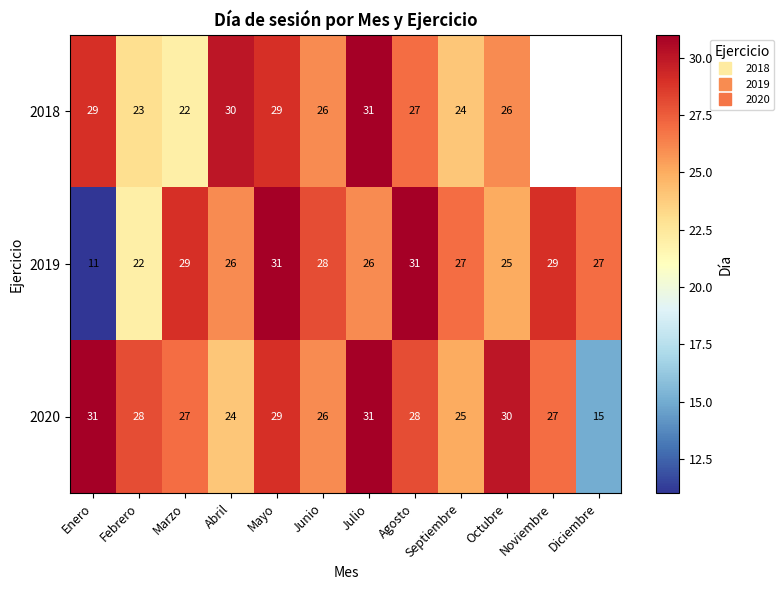

Which category has the lowest value in the 2020 series?

Diciembre